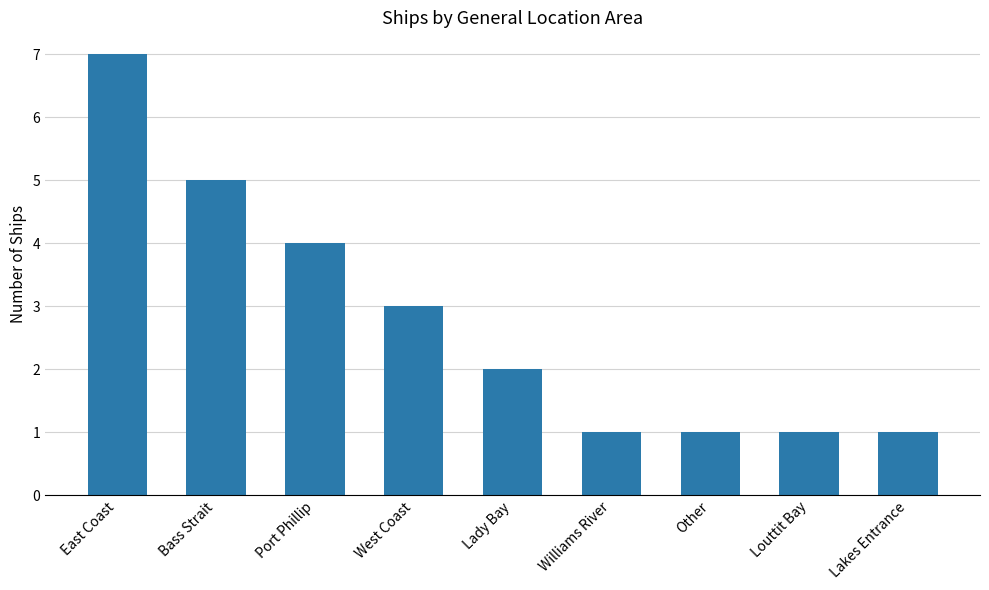

What is the value of the 2nd bar from the left?

5